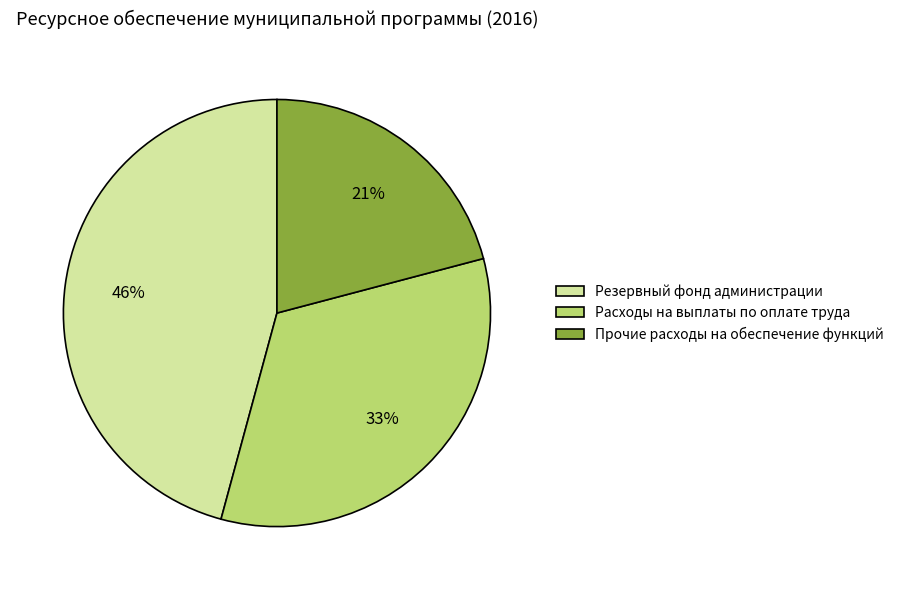

Is the sum of Прочие расходы на обеспечение функций and Расходы на выплаты по оплате труда greater than half?

Yes